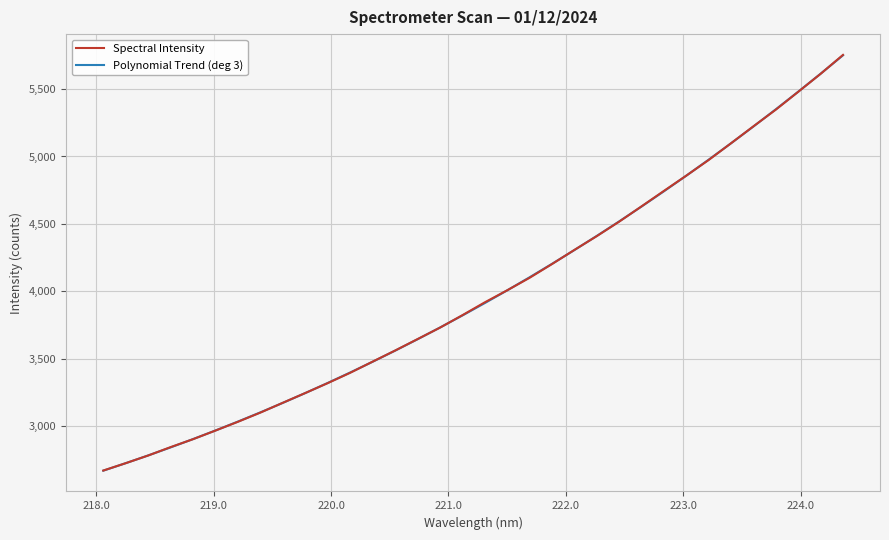

What is the greatest value displayed?

5753.7